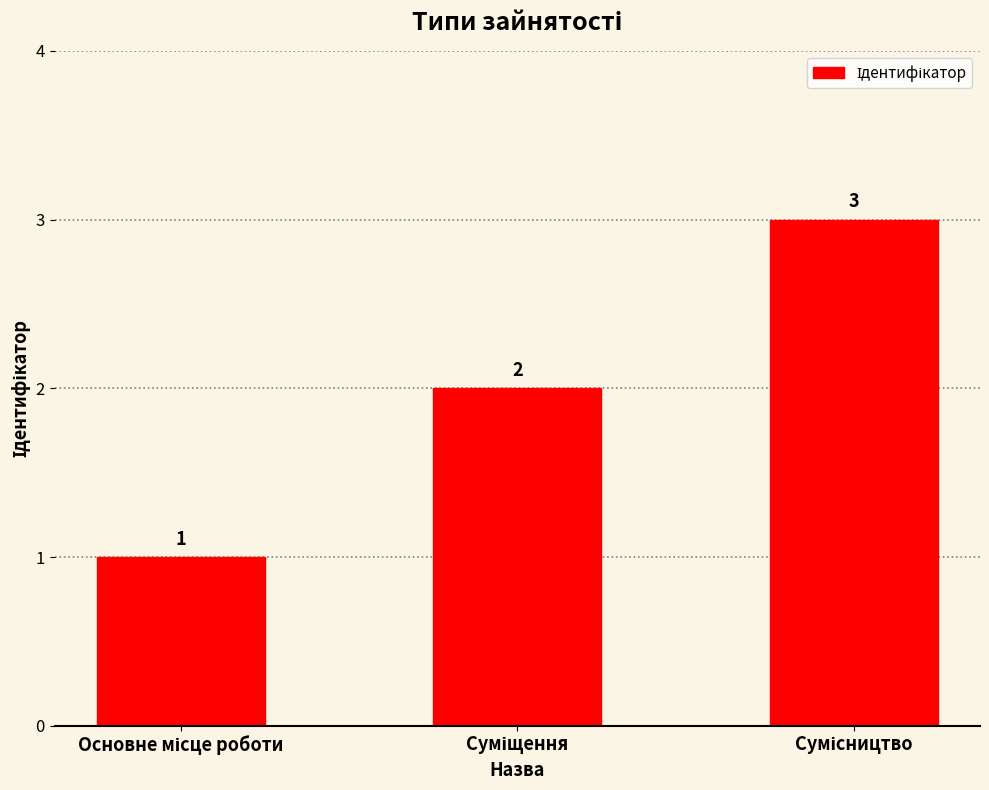

Count the number of categories in the chart.

3